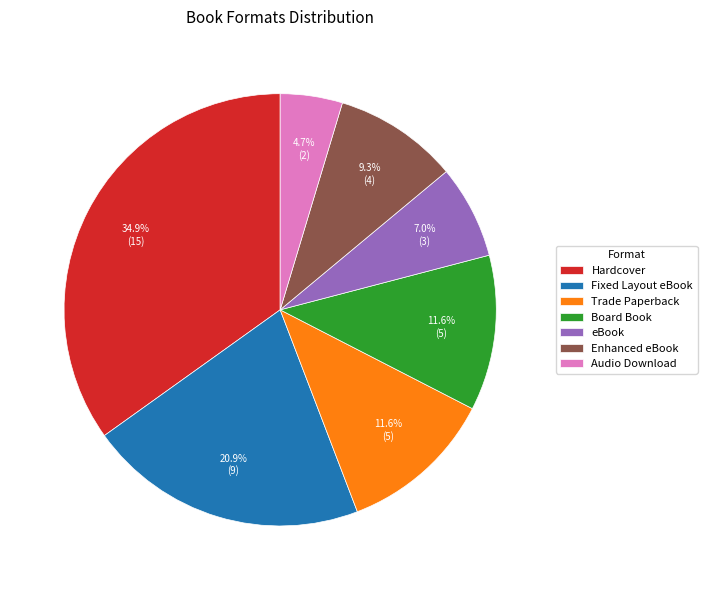

Does Board Book represent more than half of the total?

No